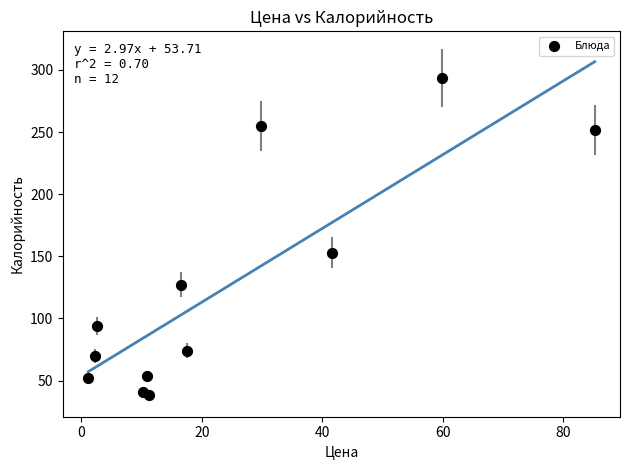

What is the range of Y values (max minus min)?

255.5